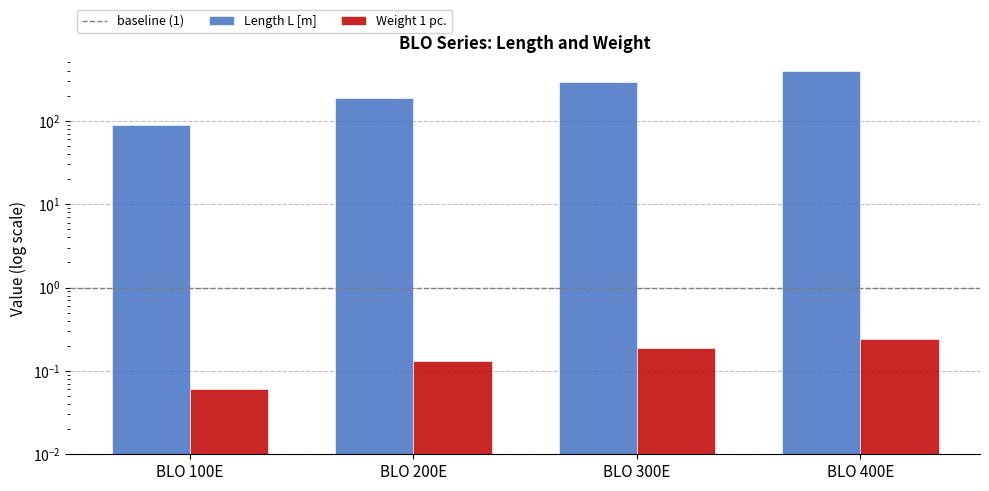

What are all the series names shown in the legend?

Length L [m], Weight 1 pc.